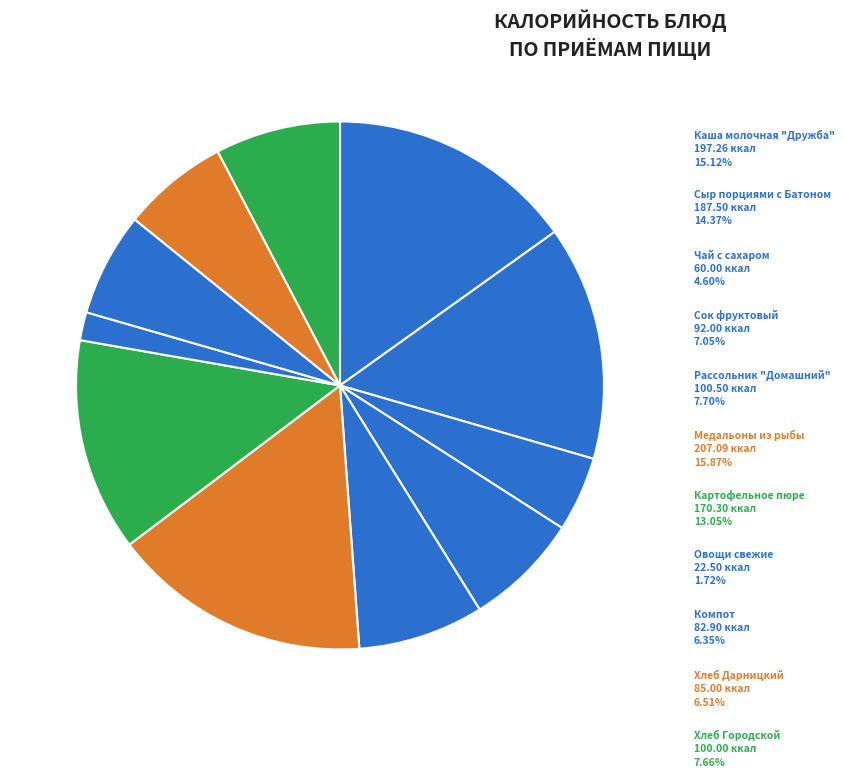

How many segments does this pie chart have?

11